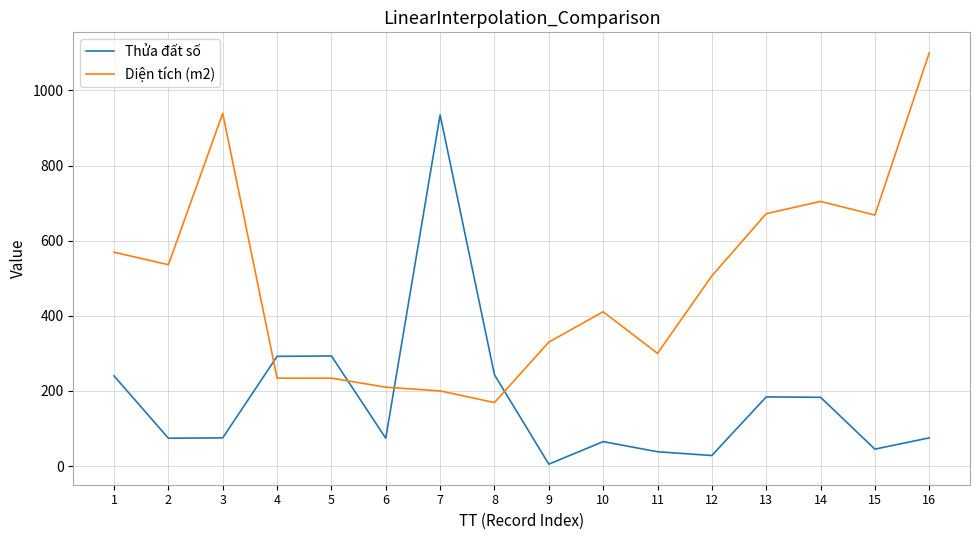

What is the difference between the second highest and second lowest values in the Diện tích (m2) series?

739.0